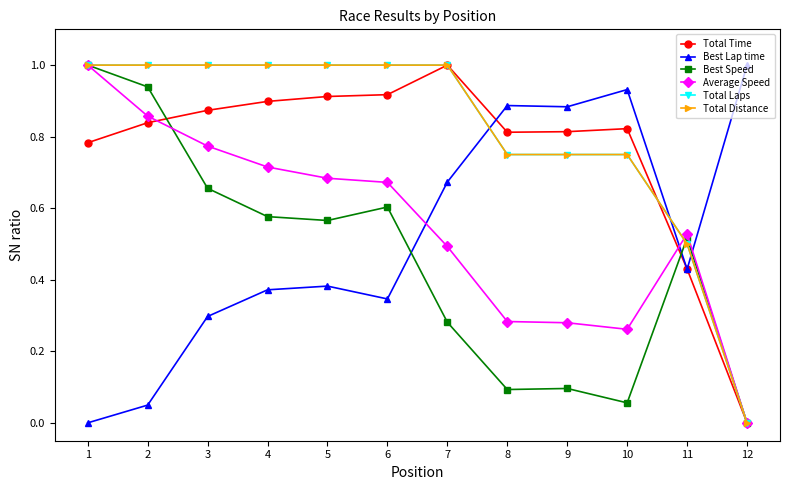

What is the greatest value displayed?

1.0